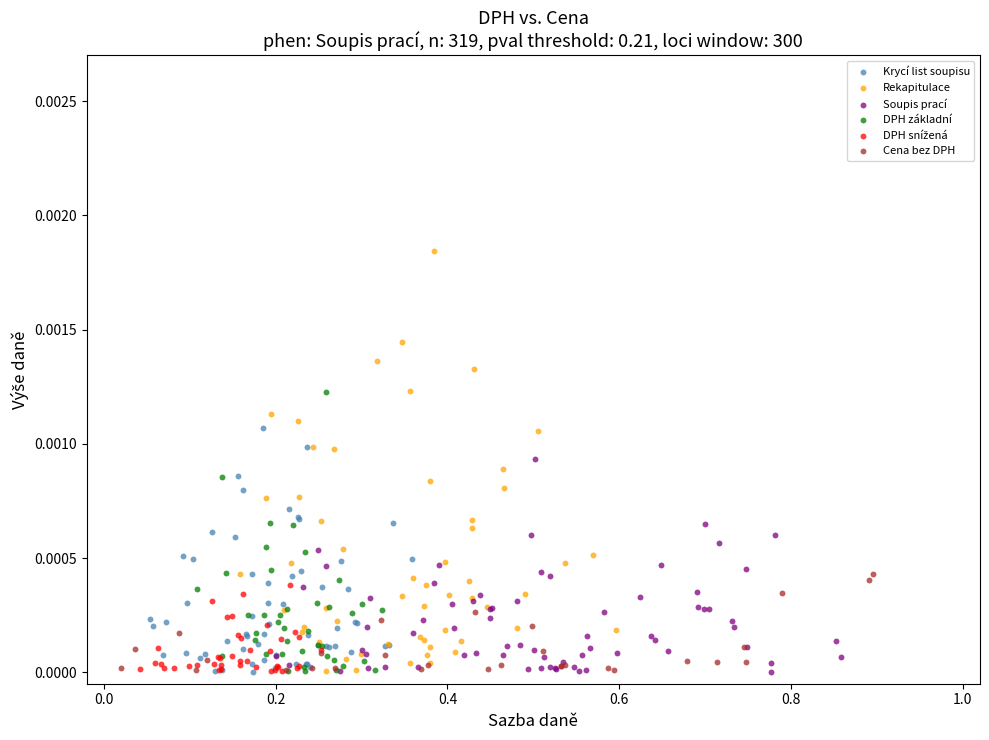

Which series contains the highest Y value?

Rekapitulace